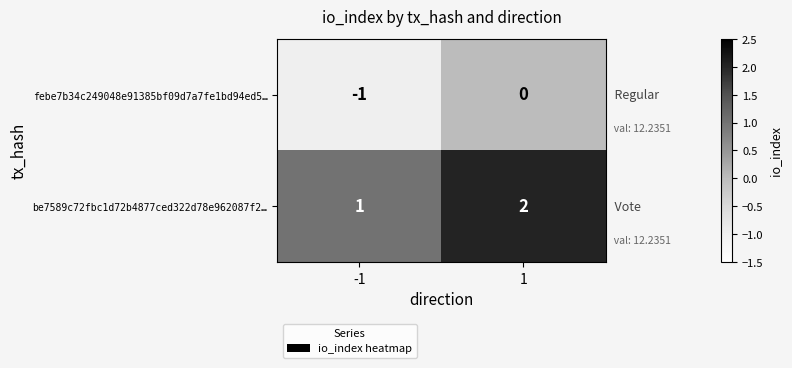

List the series in order of their peak value, lowest first.

febe7b34c249048e91385bf09d7a7fe1bd94ed5…, be7589c72fbc1d72b4877ced322d78e962087f2…